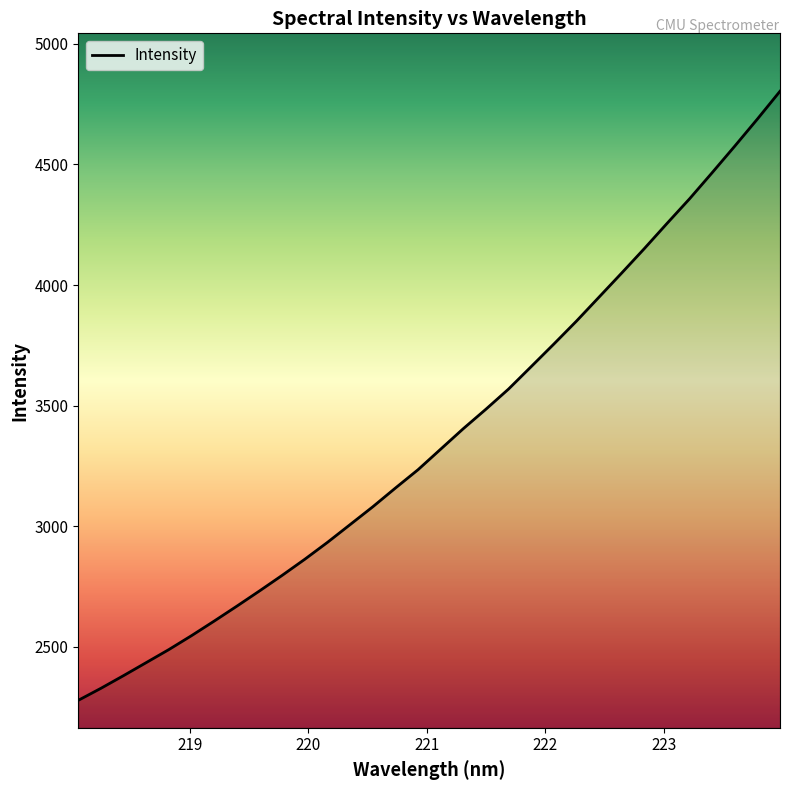

What is the difference between the maximum and minimum values?

2526.8